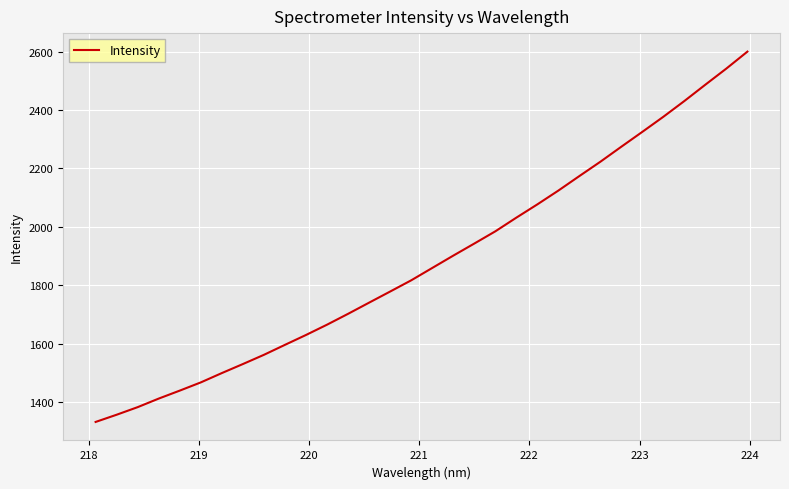

What is the maximum value shown in the chart?

2600.2